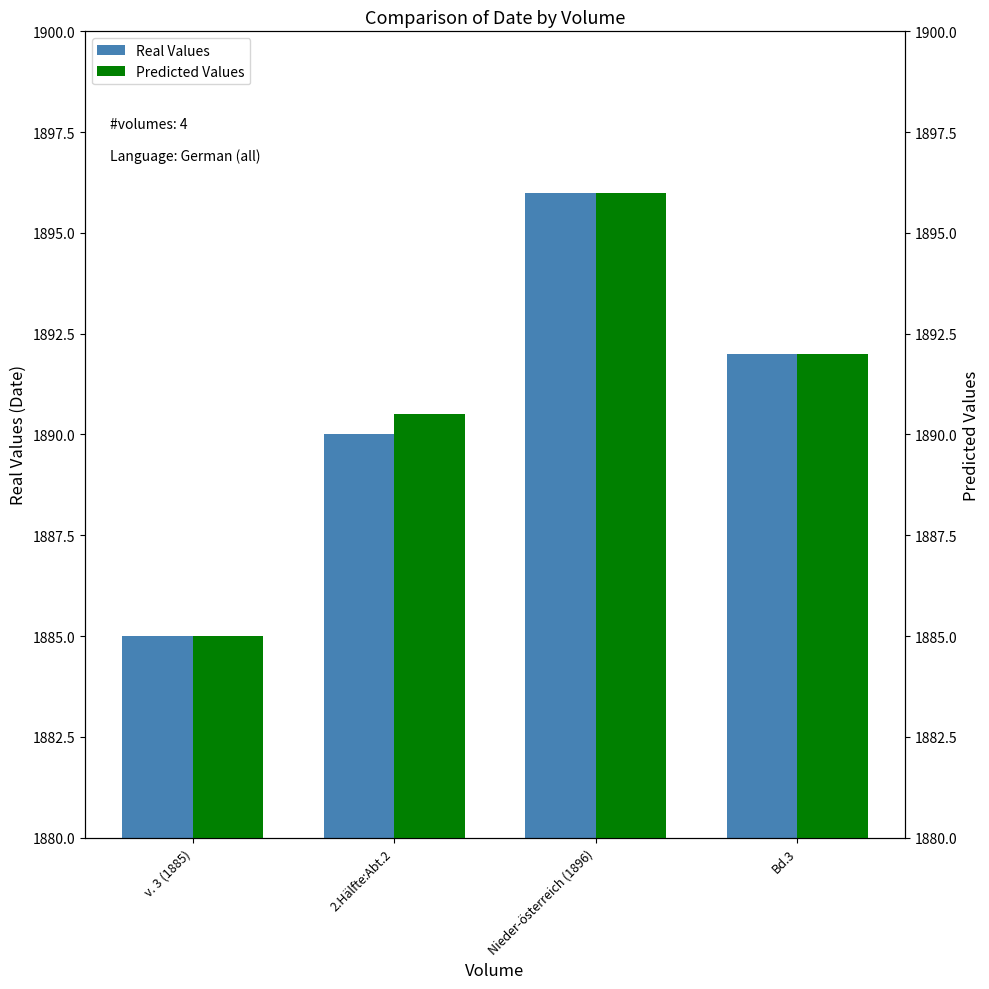

Which series has the largest total across all categories?

Predicted Values